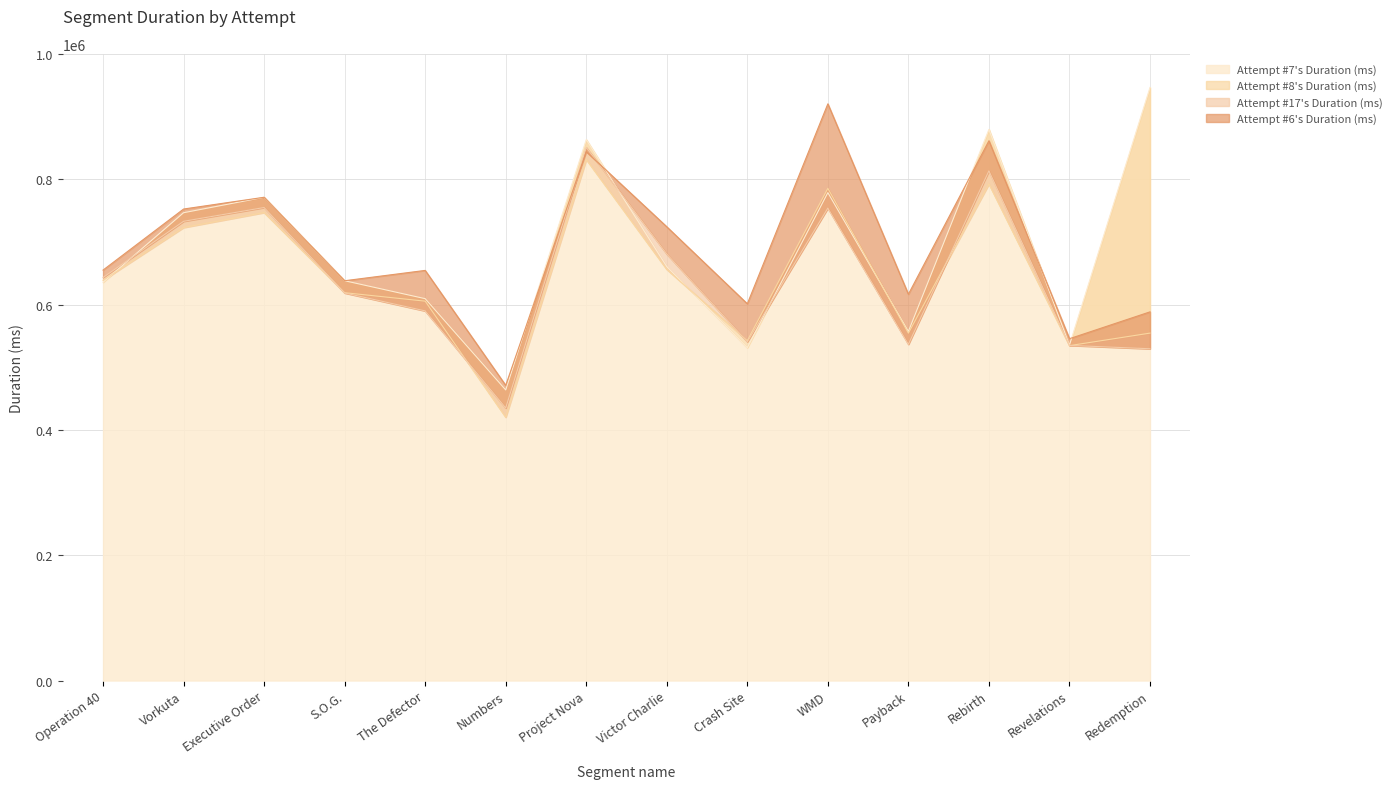

At WMD, list the series in order from largest to smallest.

Attempt #6's Duration (ms), Attempt #8's Duration (ms), Attempt #7's Duration (ms), Attempt #17's Duration (ms)